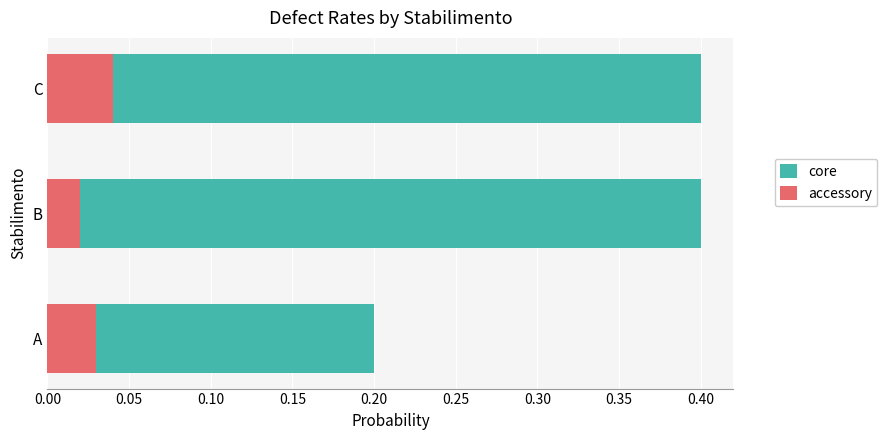

Read the core value at B.

0.4